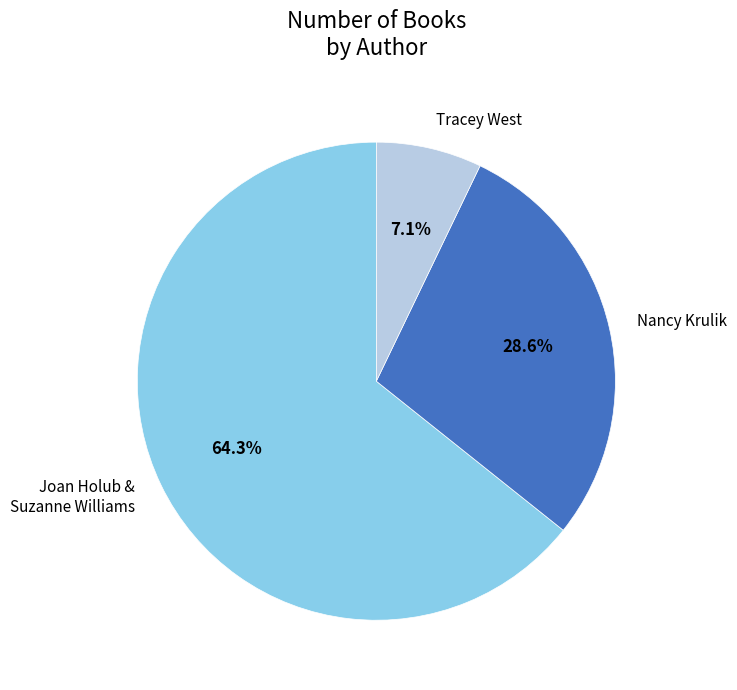

Rank the categories by value from highest to lowest.

Joan Holub & Suzanne Williams, Nancy Krulik, Tracey West